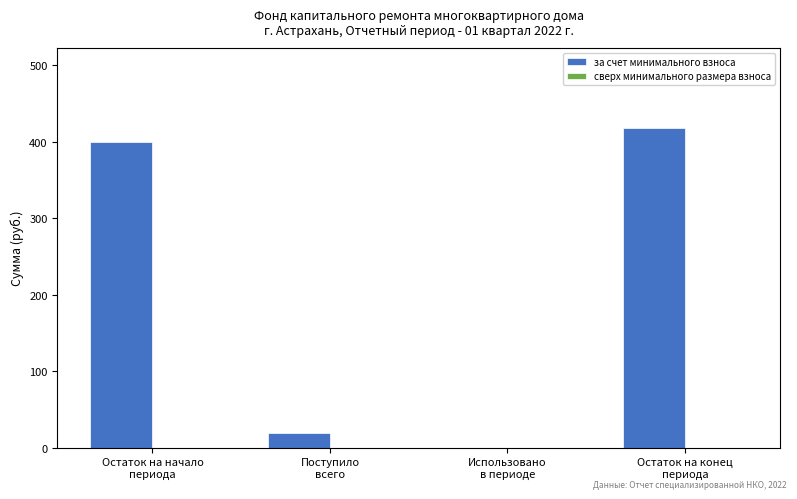

What is the sum of all values?

836.2